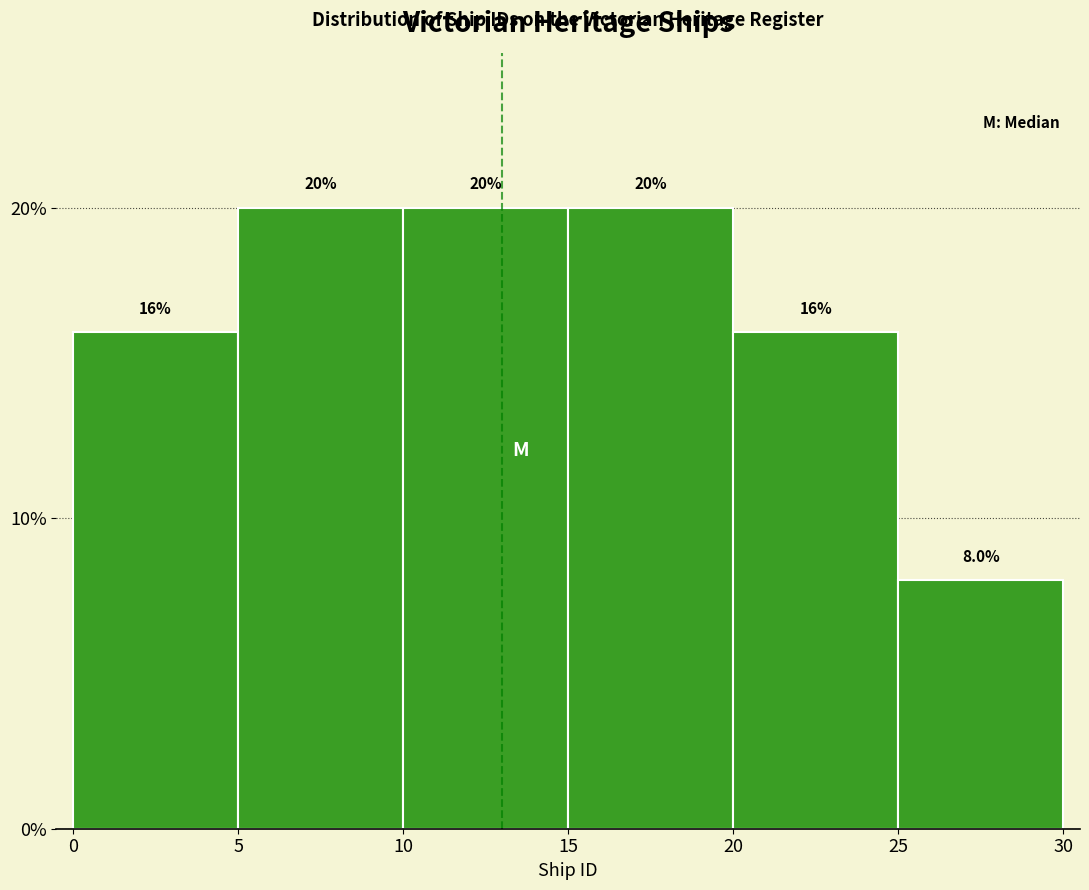

Reading left to right, transcribe this chart: for each bar, give the range it covers on the x-axis and its height.

0 to 5: 16.0
5 to 10: 20.0
10 to 15: 20.0
15 to 20: 20.0
20 to 25: 16.0
25 to 30: 8.0